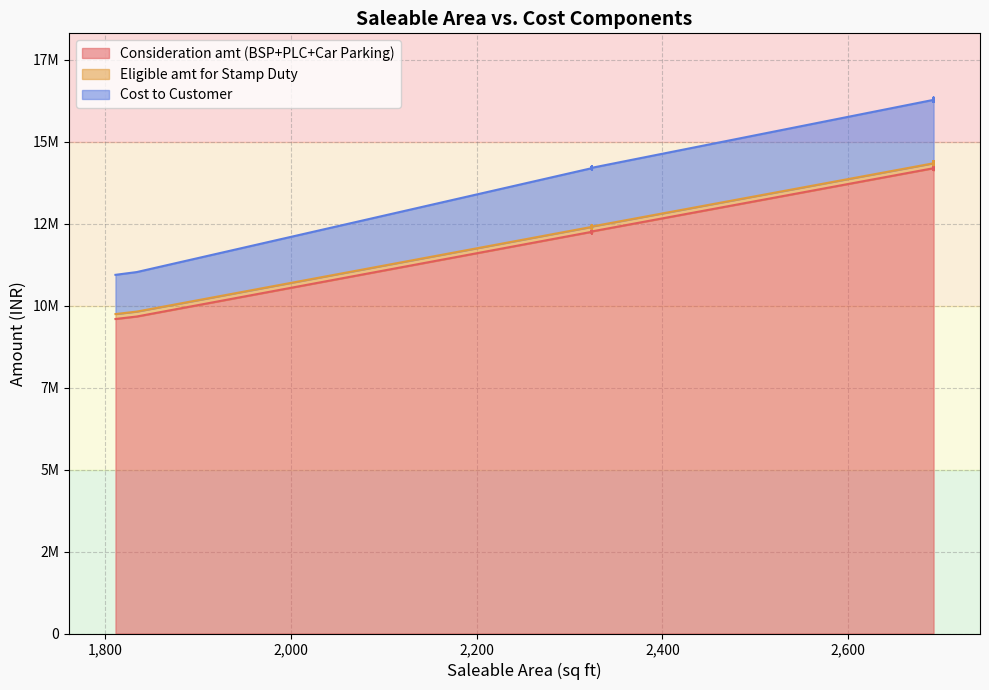

How many lines are shown in the chart?

3